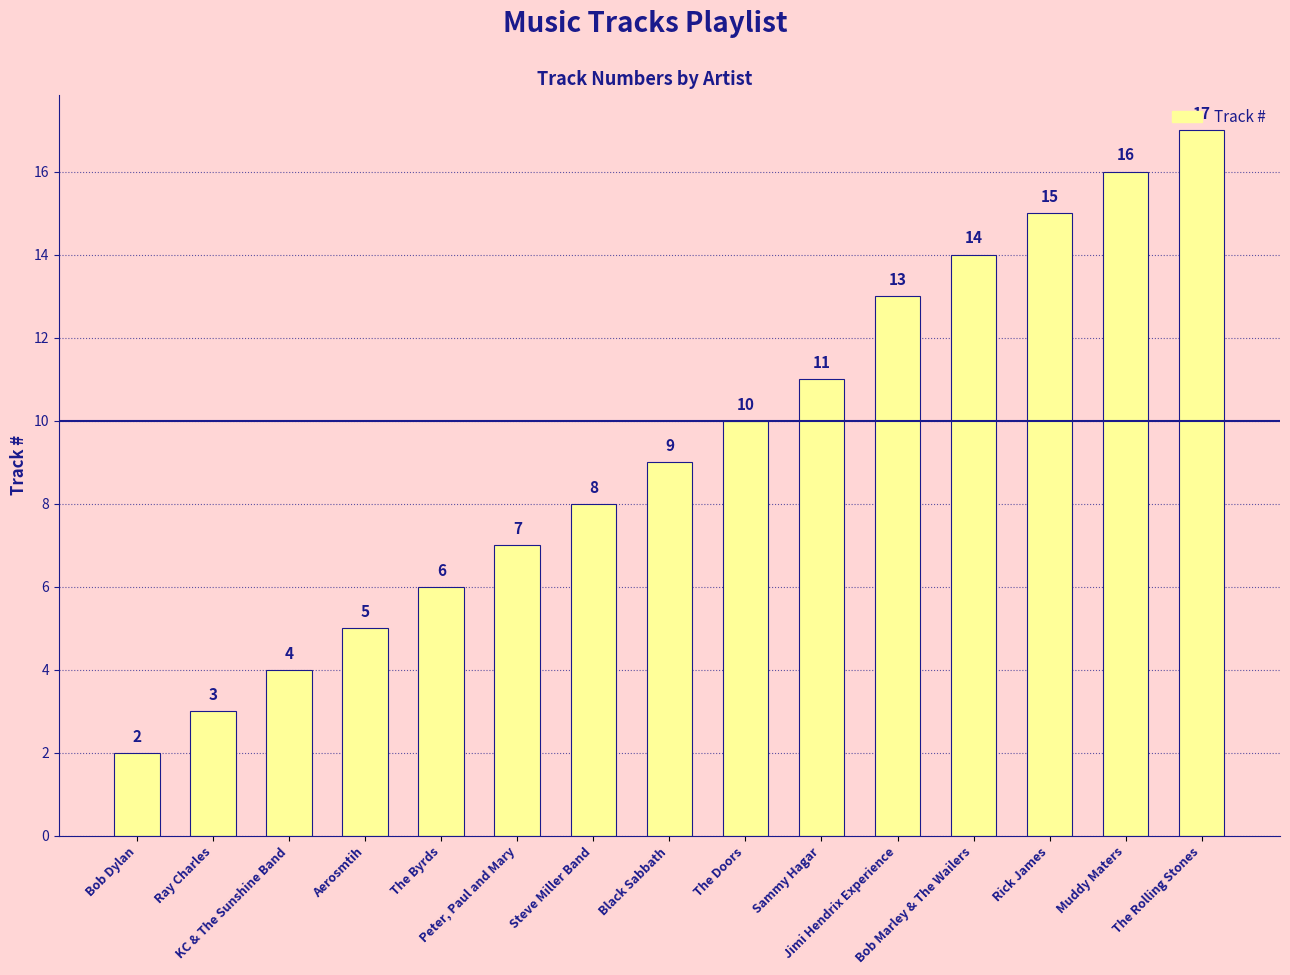

Rank the categories by value from highest to lowest.

The Rolling Stones, Muddy Maters, Rick James, Bob Marley & The Wailers, Jimi Hendrix Experience, Sammy Hagar, The Doors, Black Sabbath, Steve Miller Band, Peter, Paul and Mary, The Byrds, Aerosmtih, KC & The Sunshine Band, Ray Charles, Bob Dylan